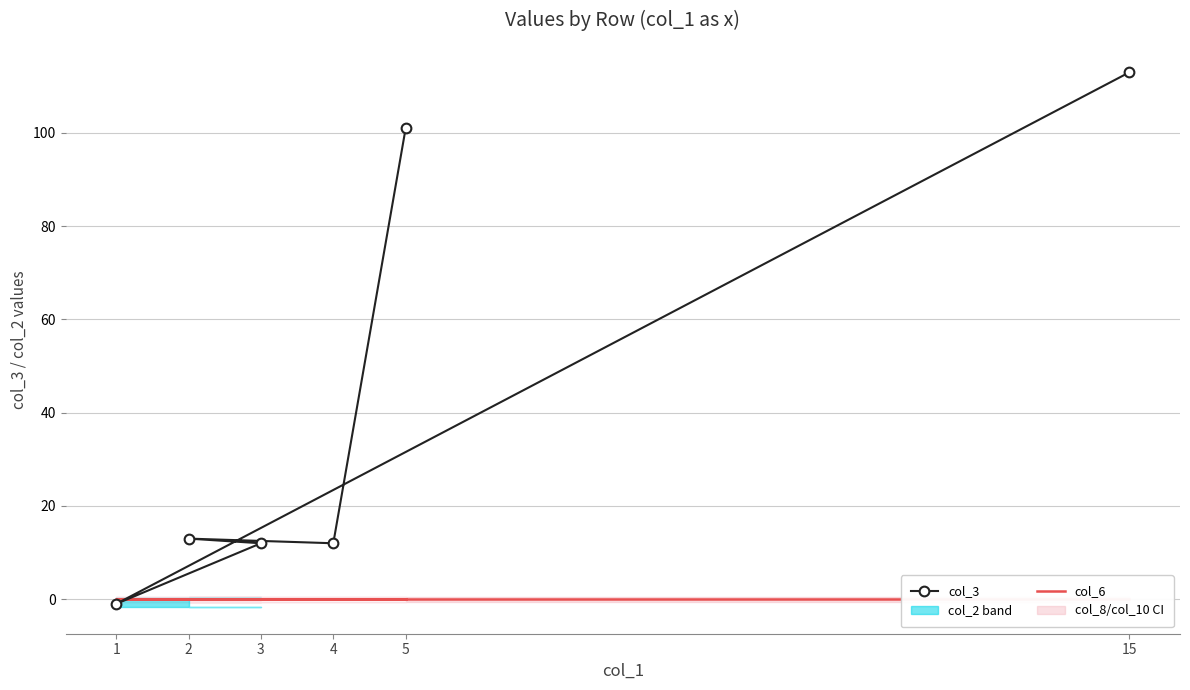

Which series has the largest range (max minus min)?

col_3